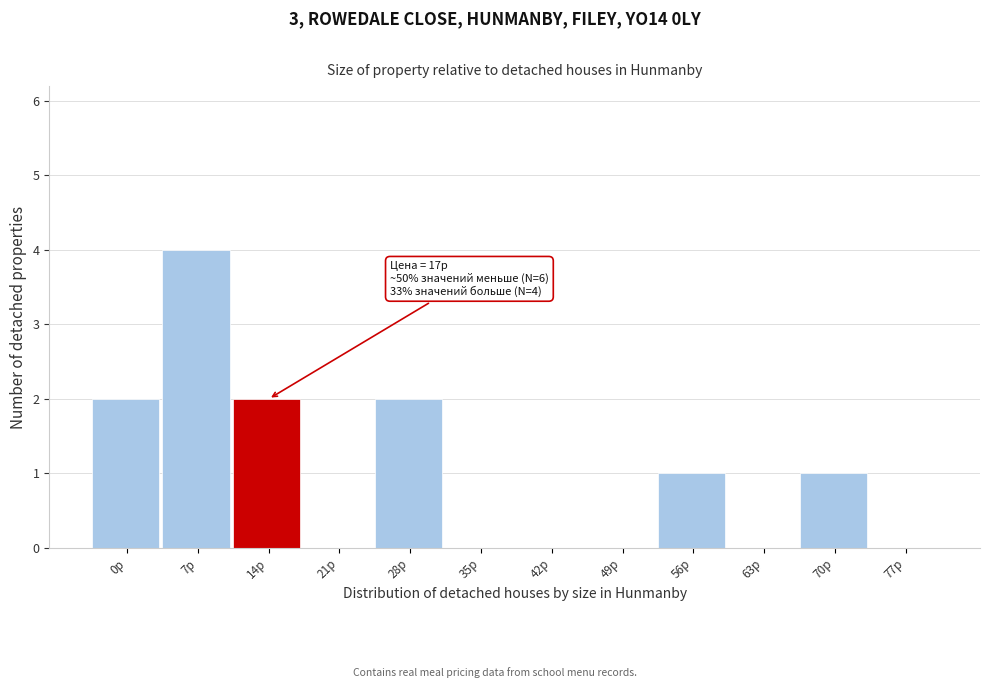

Reading left to right, what are all the values shown in this chart?

0р=2	7р=4	14р=2	21р=0	28р=2	35р=0	42р=0	49р=0	56р=1	63р=0	70р=1	77р=0